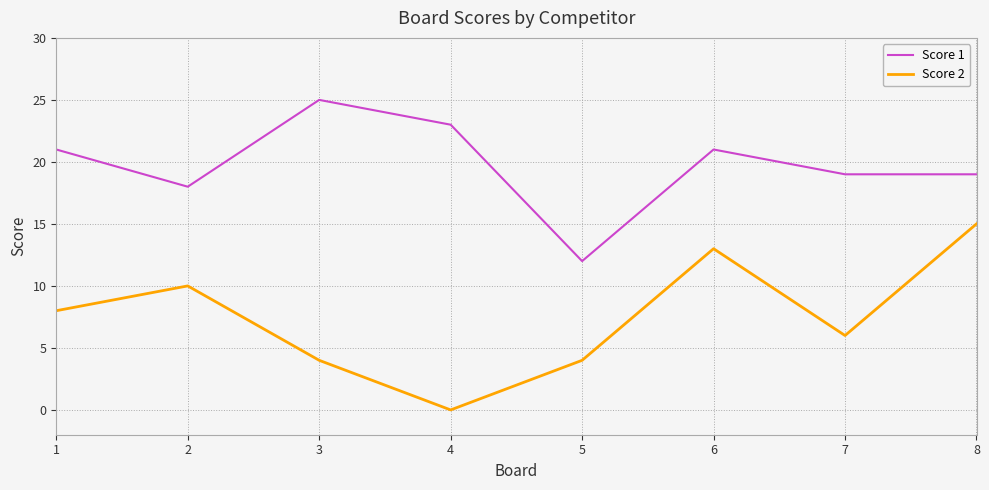

How many lines are shown in the chart?

2